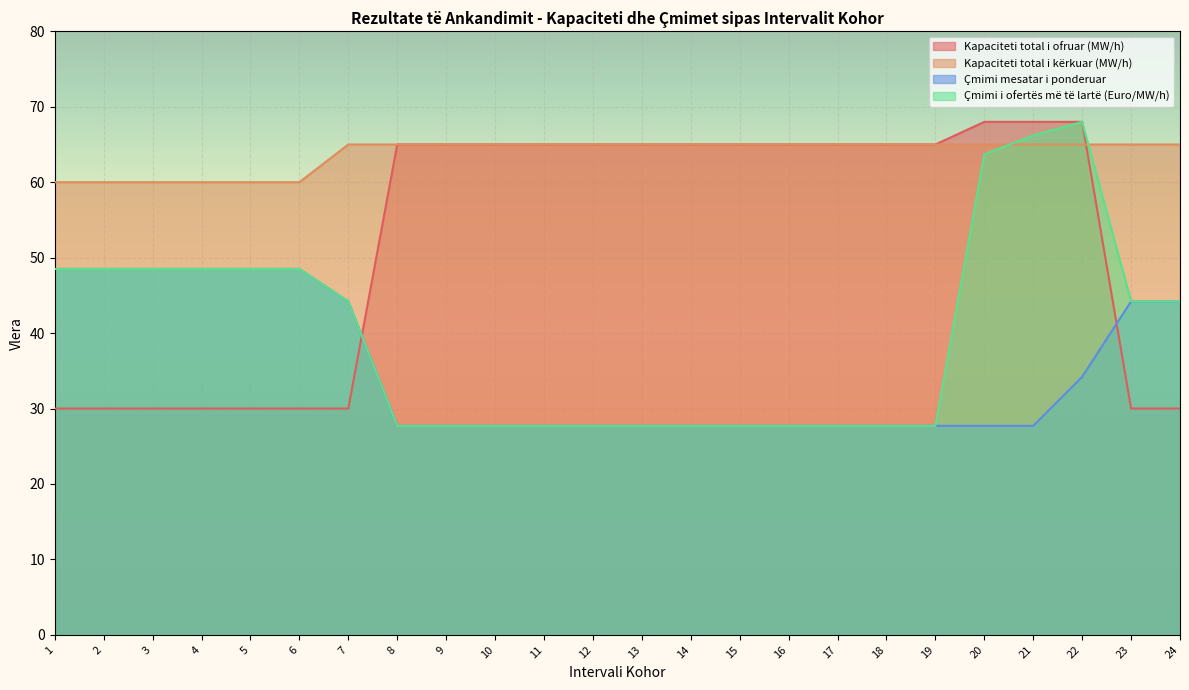

What is the spread (max minus min) of values at 1?

30.0